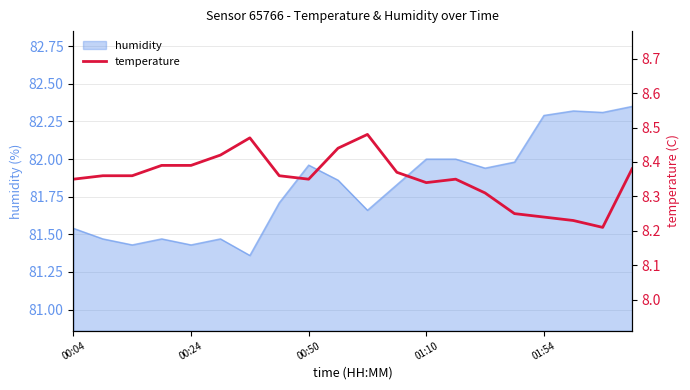

Where is the first local maximum?

6